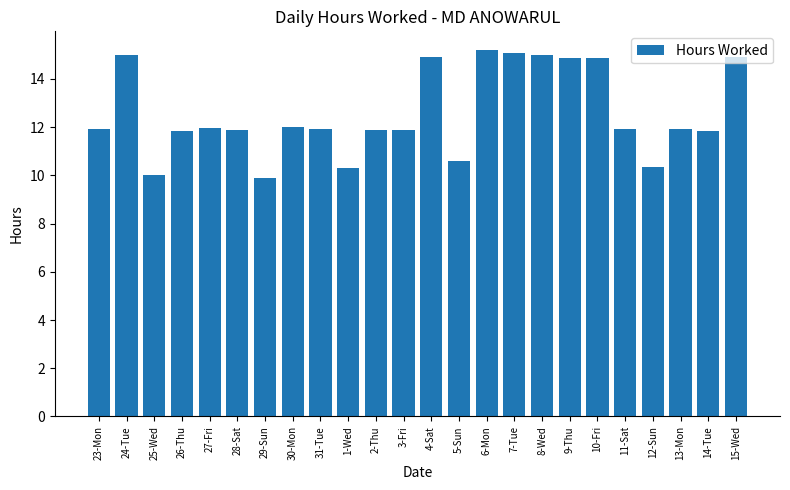

What is the sum of all values?

301.9